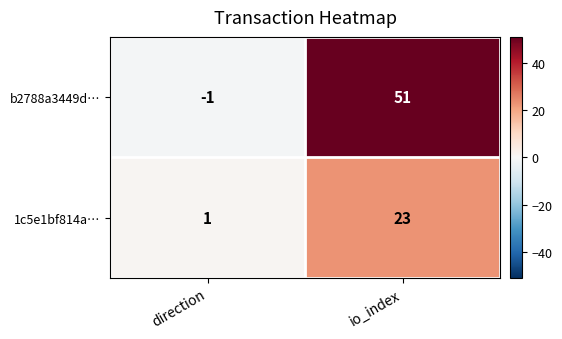

At which category is the sum across all series the highest?

io_index